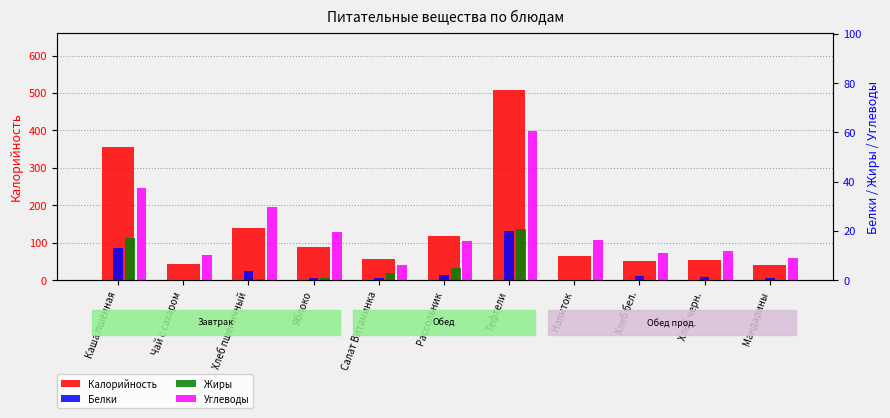

Does the chart contain any negative values?

No